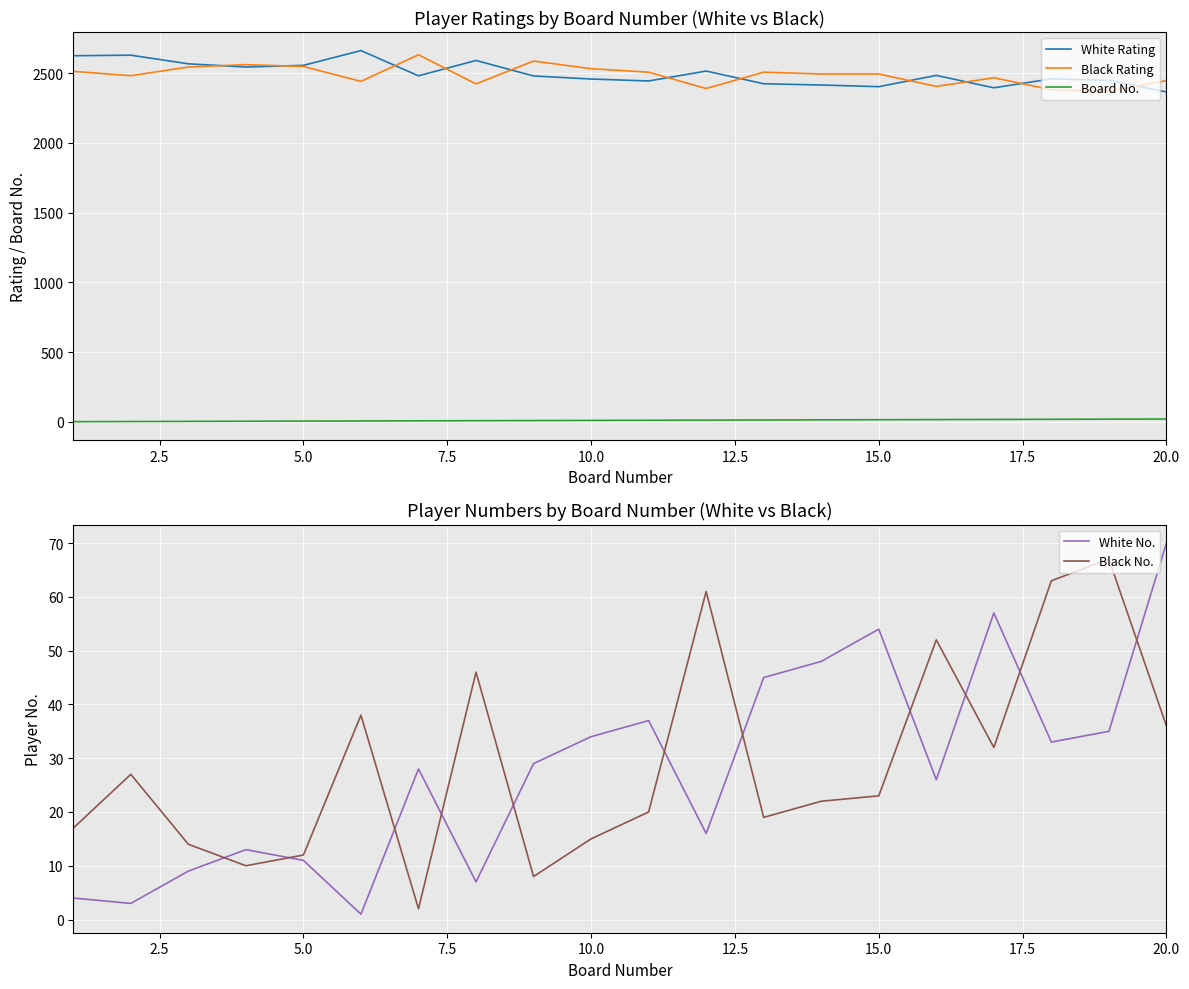

The Black No. series shows 15 at 10.0. True or false?

True